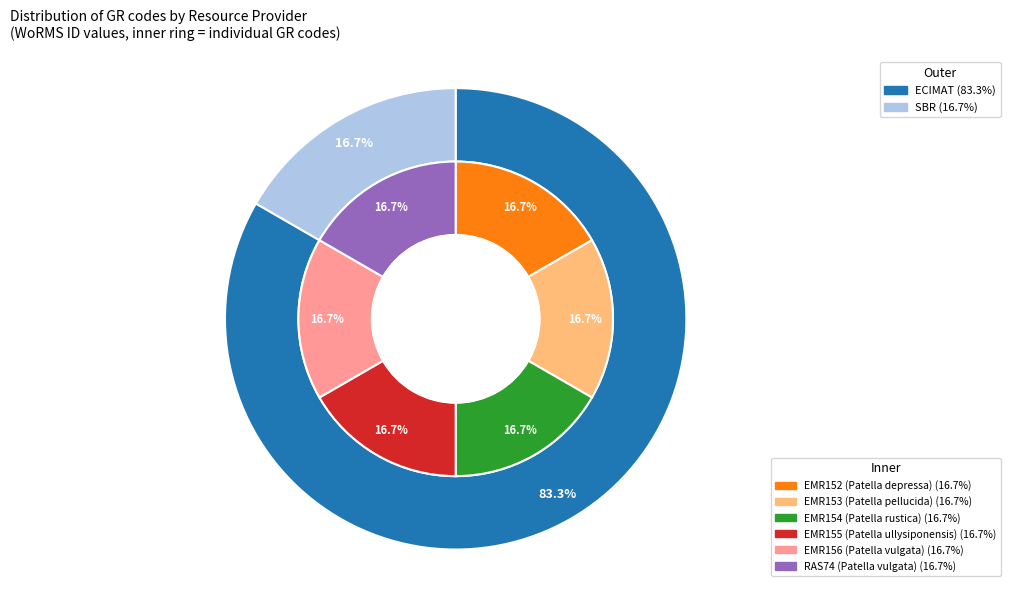

To the nearest percent, what is the average slice percentage?

17%